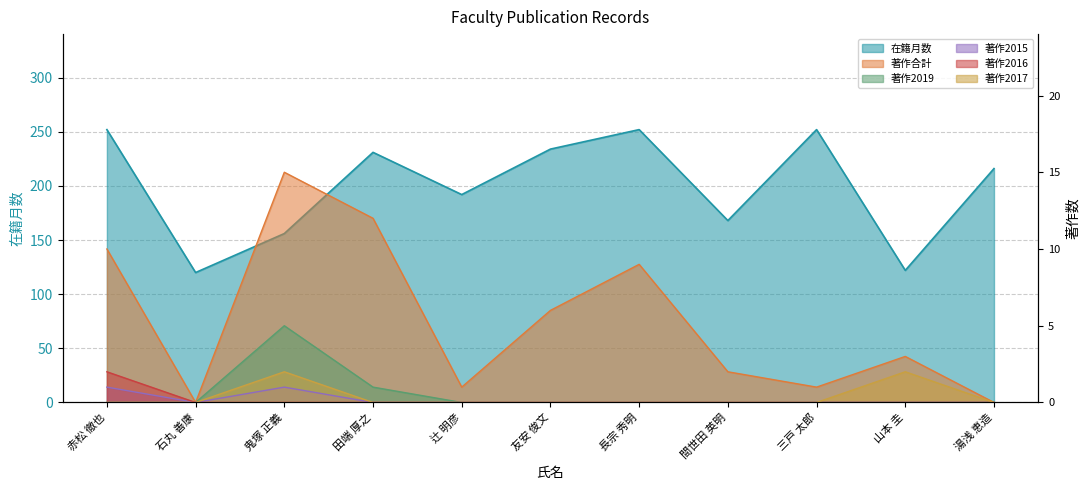

What are all the series names shown in the legend?

在籍月数, 著作合計, 著作2019, 著作2015, 著作2016, 著作2017